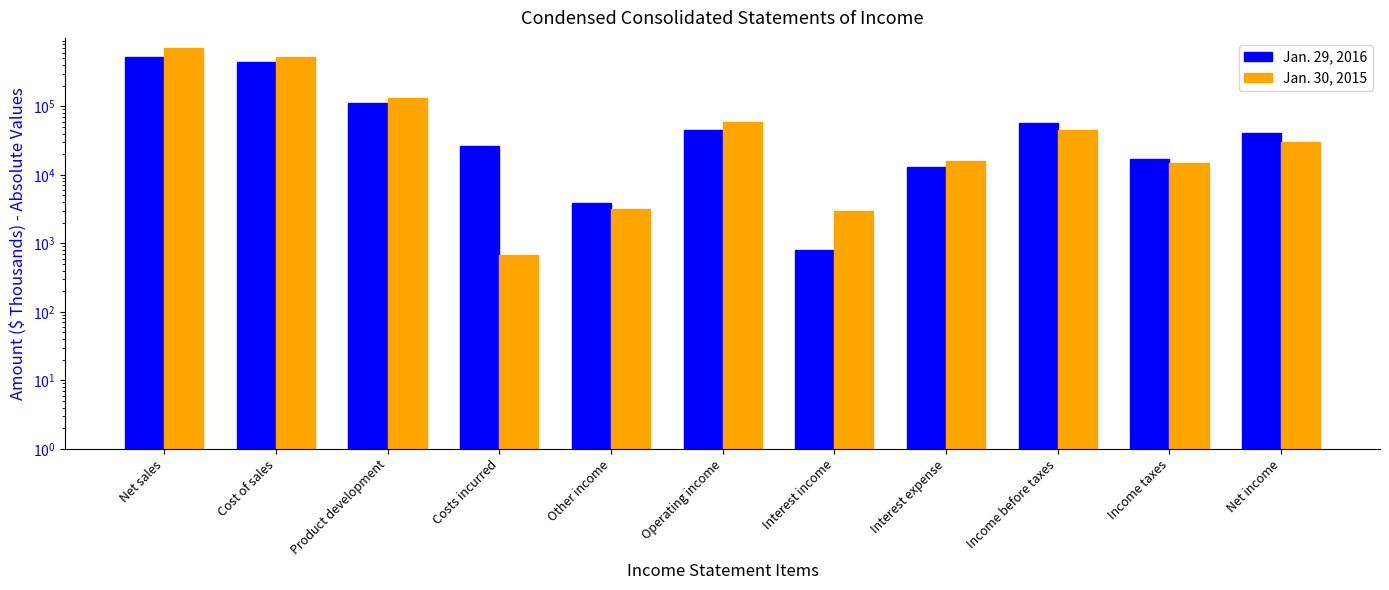

Reading left to right, transcribe all the data shown in this chart.

Jan. 29, 2016: 526300	438256	110413	26659	3941	45087	807	12923	57203	16982	40221
Jan. 30, 2015: 703873	517569	130394	665	3213	58458	2940	15897	45501	14976	30525